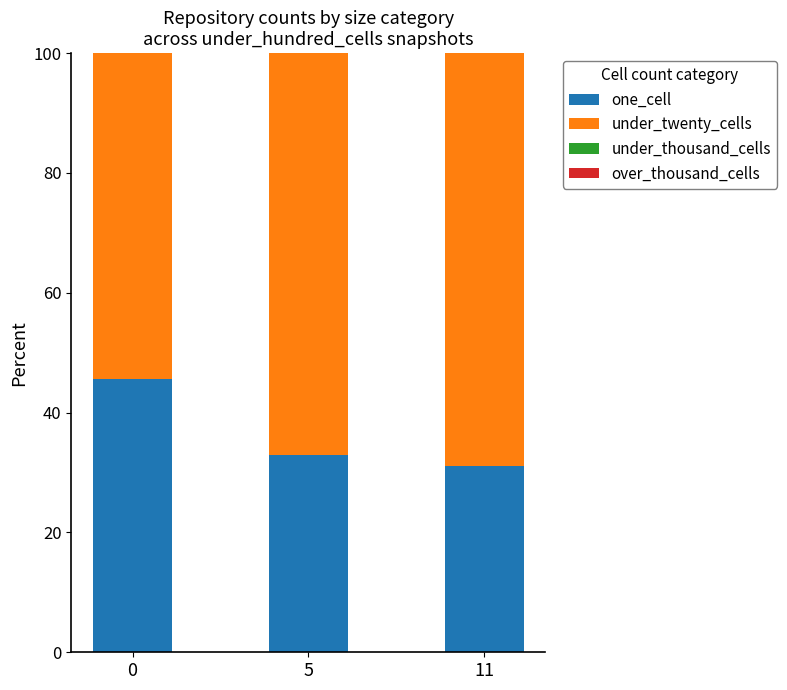

What is the difference between the maximum and second lowest values in the one_cell series?

12.6